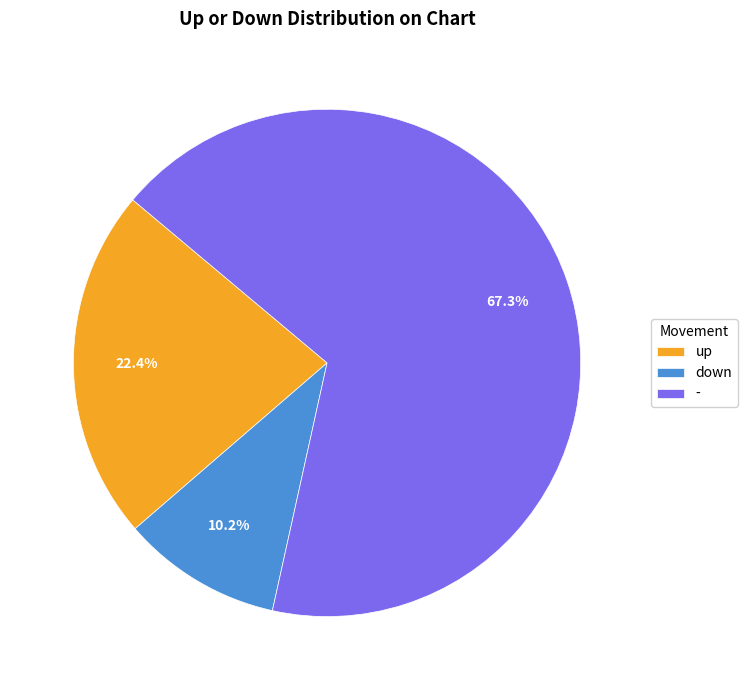

Which category accounts for the majority?

-